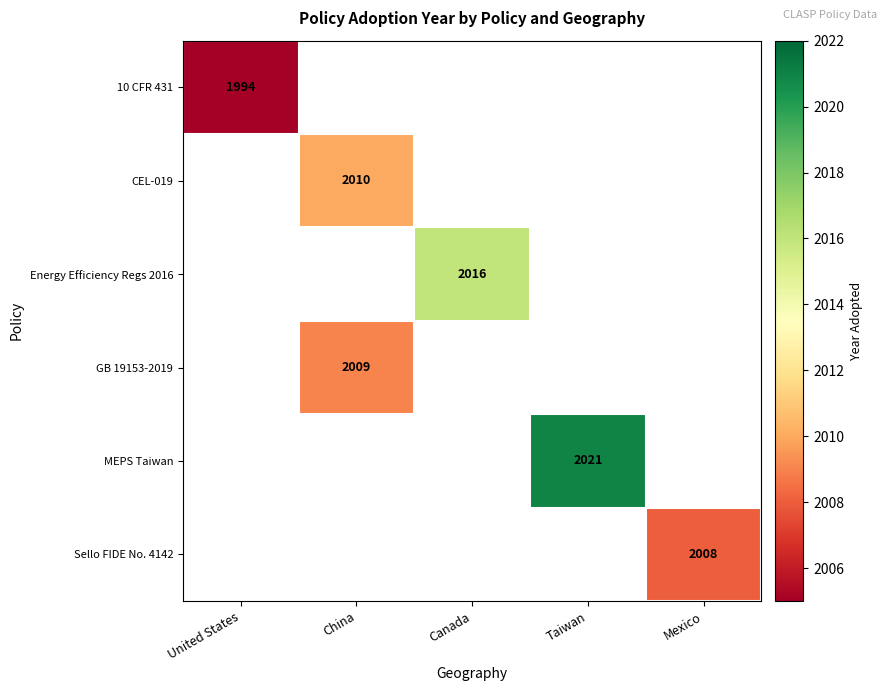

True or false: CEL-019 has a value of 2010 at China.

True